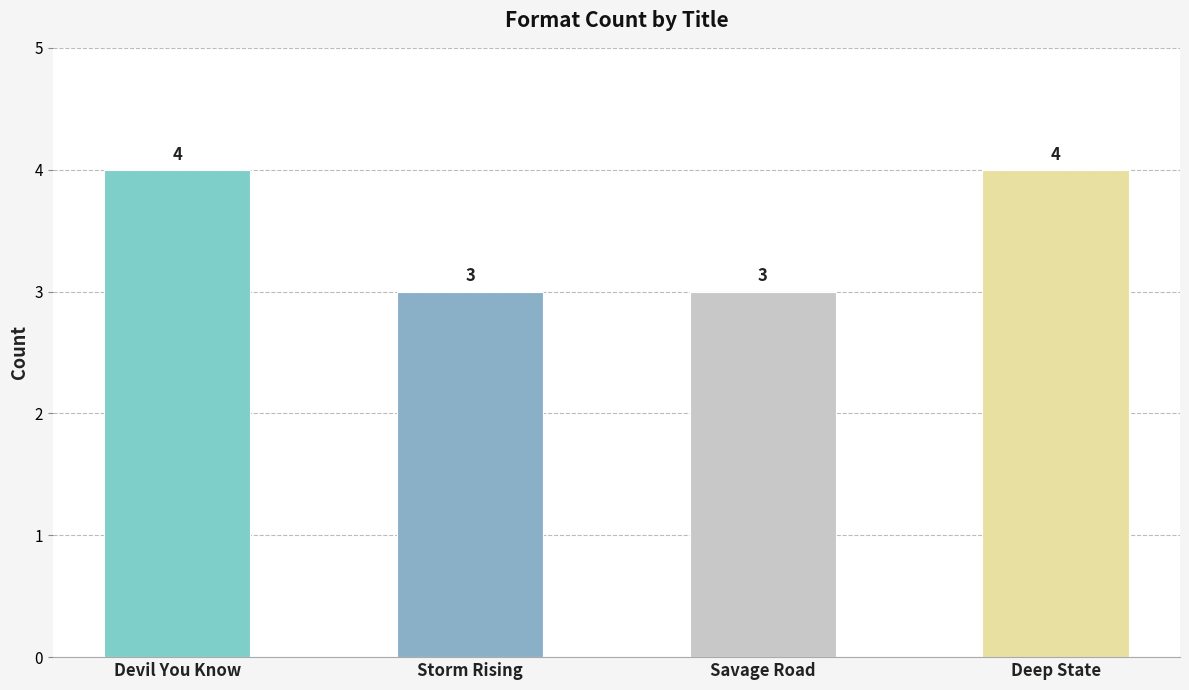

Reading left to right, list all the values displayed in this chart.

Devil You Know=4	Storm Rising=3	Savage Road=3	Deep State=4